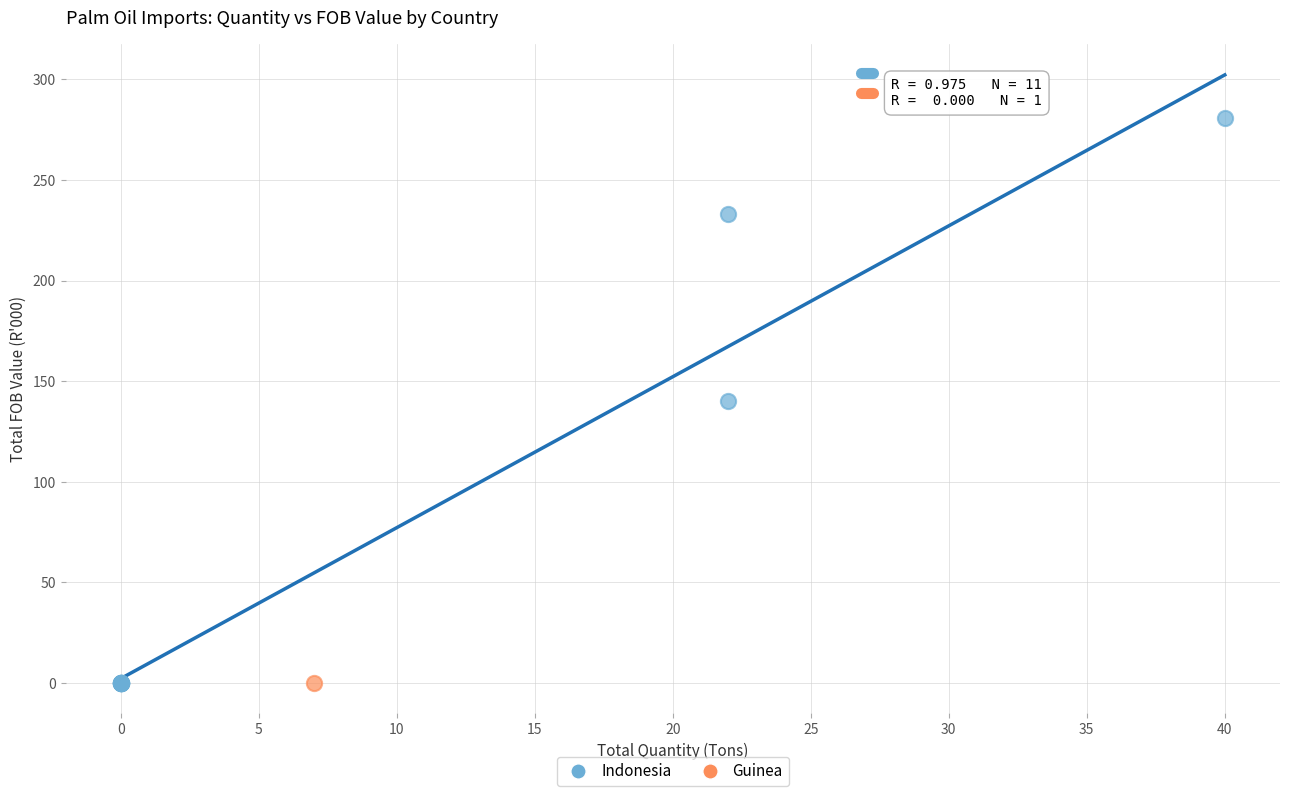

What are all the series names shown in the legend?

Indonesia, Guinea